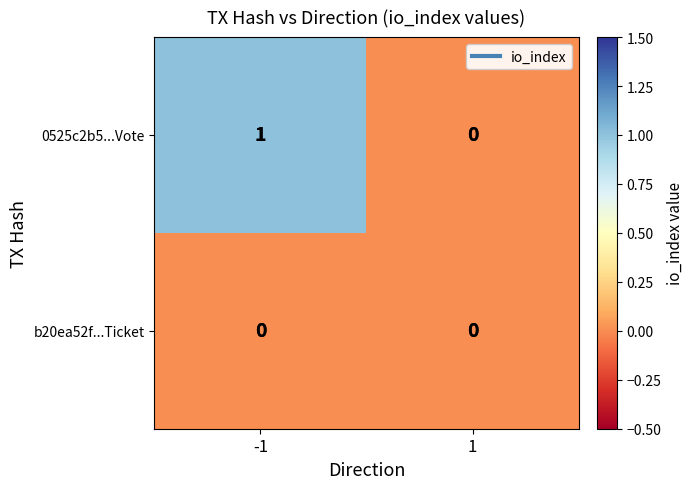

Reading left to right, extract all data points from this chart.

0525c2b5...Vote: -1=1	1=0
b20ea52f...Ticket: -1=0	1=0